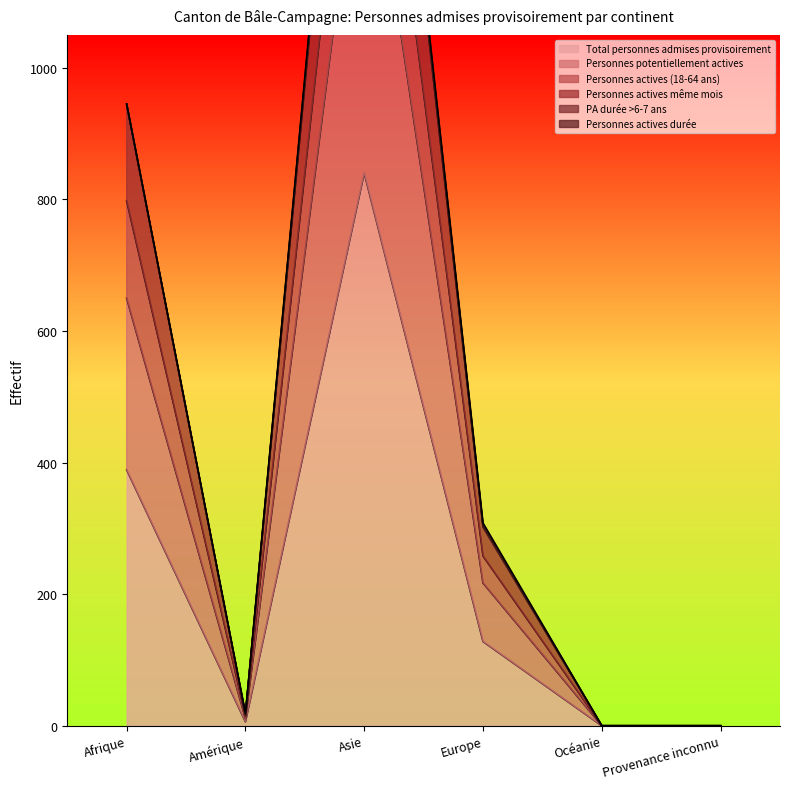

True or false: Total personnes admises provisoirement has a value of 0 at Provenance inconnu.

True